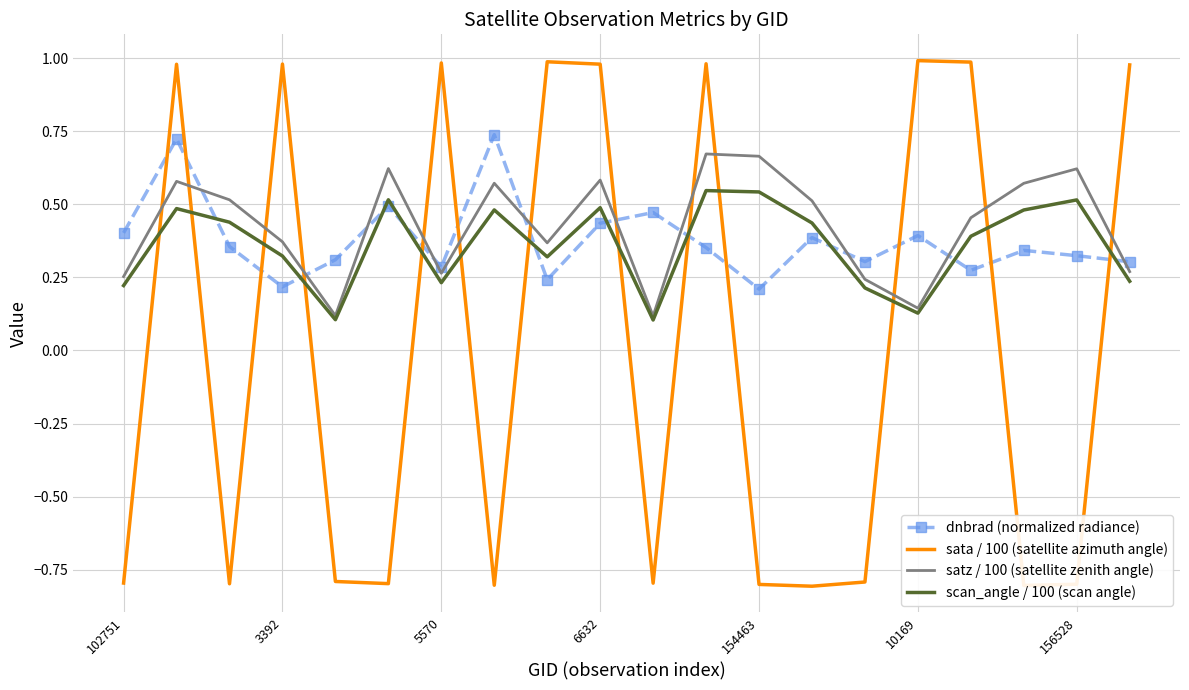

What is the minimum value shown in the chart?

-0.8